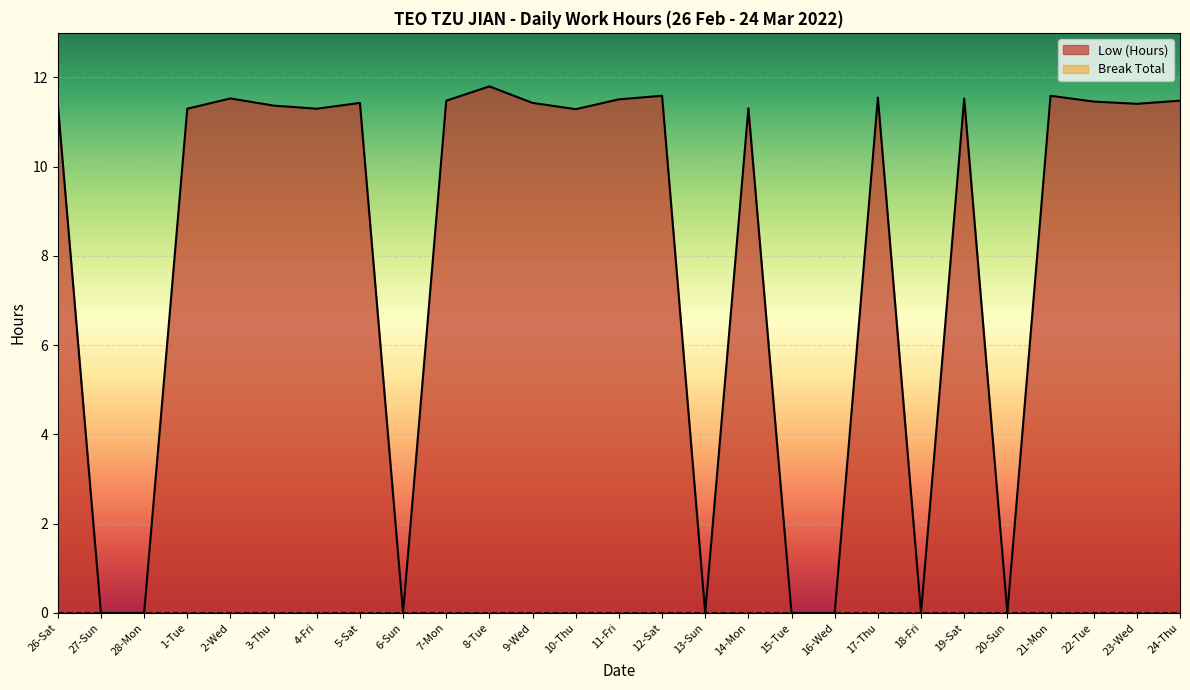

List the series in order of their overall mean, highest first.

Low (Hours), Break Total